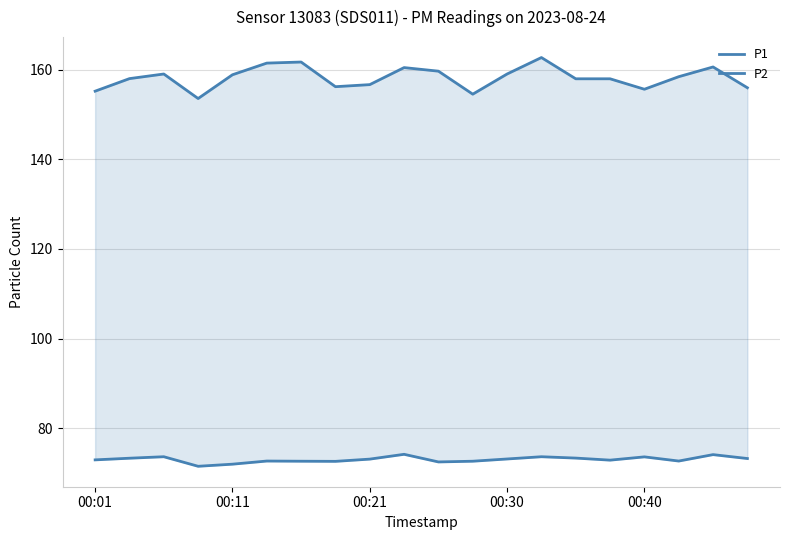

Is the value of P1 at 18 greater than the value of P2 at 8?

Yes